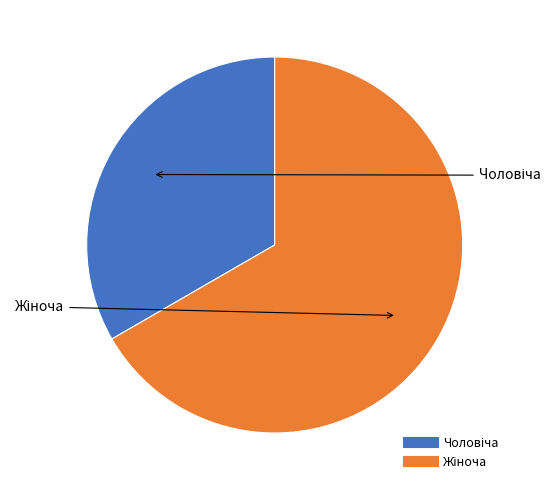

Does any single category account for the majority?

Yes